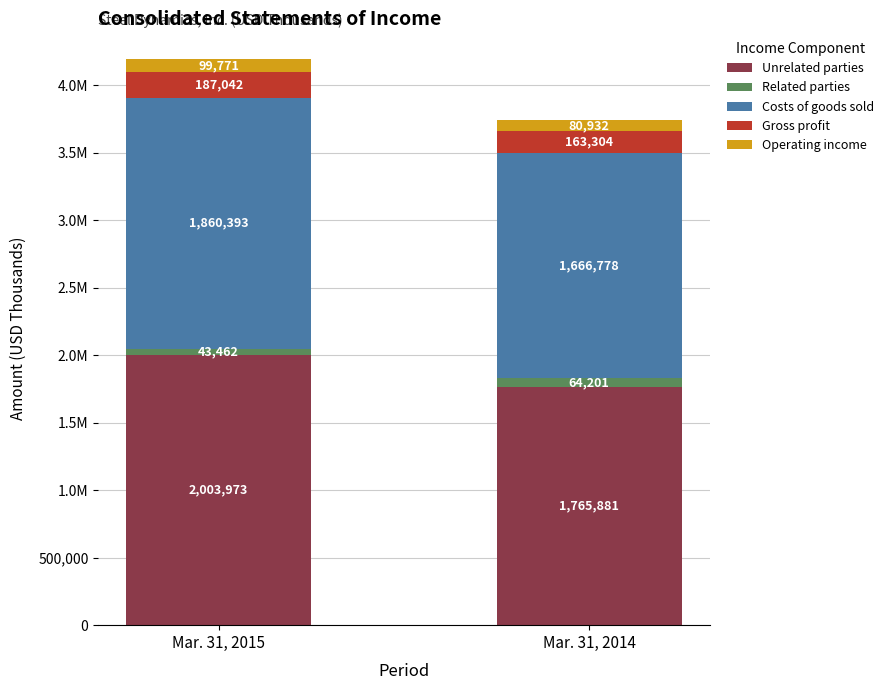

What is the average value of the Operating income series?

90352